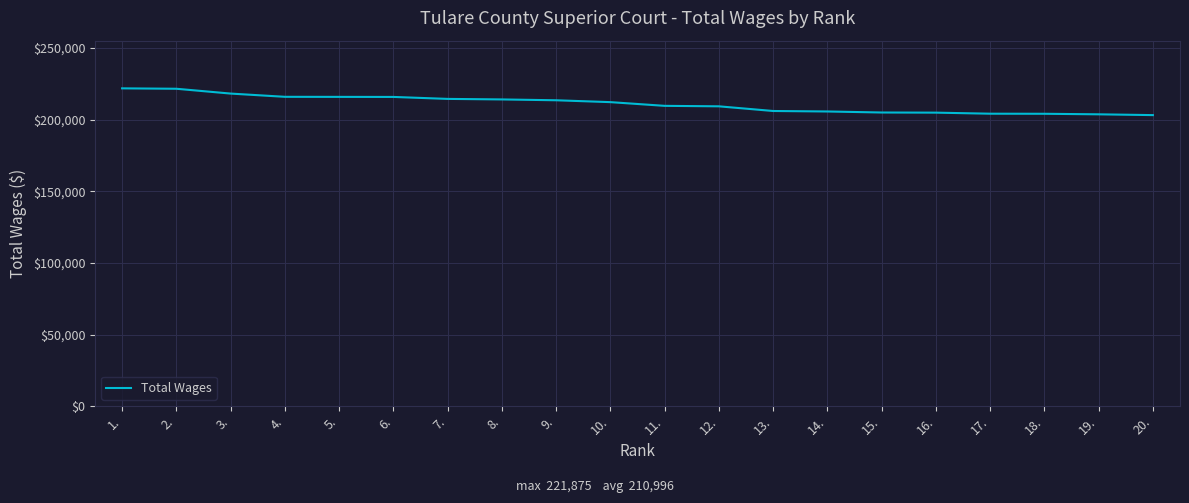

Is it true that the value at 20. is 269661?

False